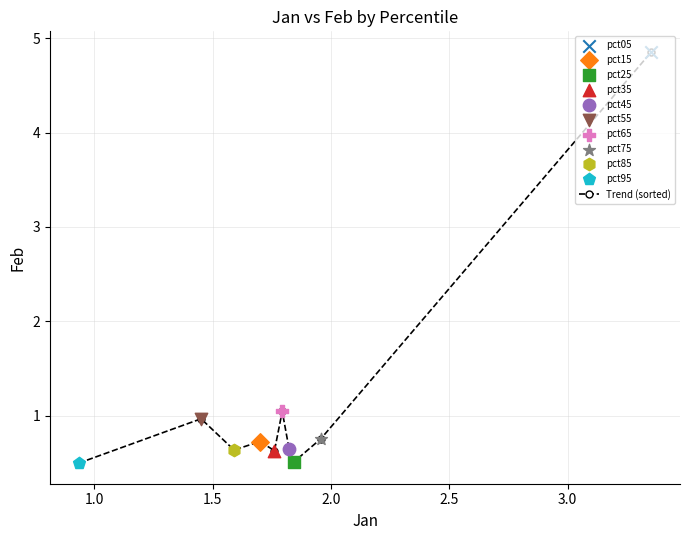

What is the minimum value shown in the chart?

0.5